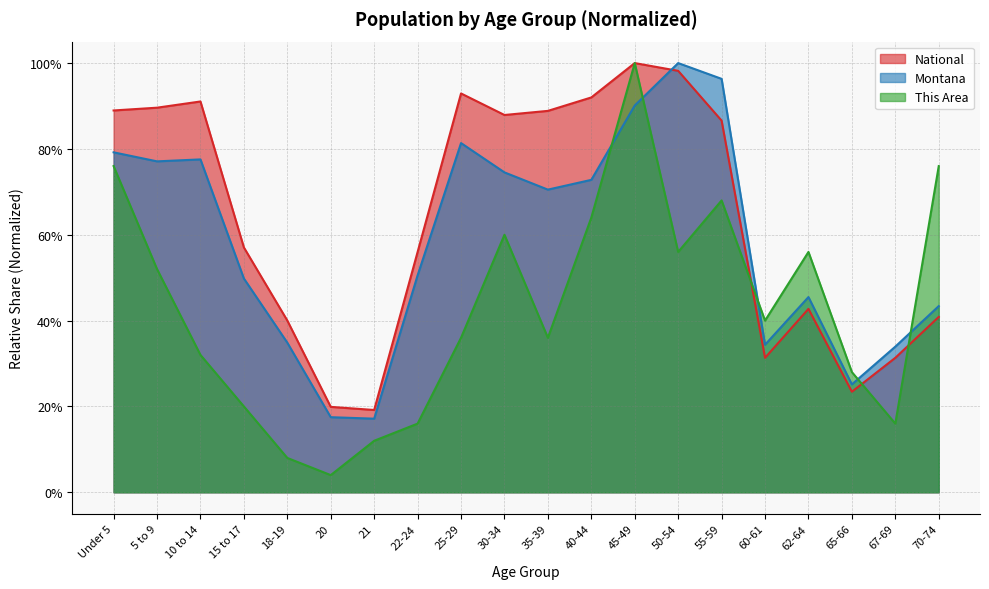

Reading left to right, list all the values displayed in this chart.

This Area: Under 5=0.8	5 to 9=0.5	10 to 14=0.3	15 to 17=0.2	18-19=0.1	20=0.0	21=0.1	22-24=0.2	25-29=0.4	30-34=0.6	35-39=0.4	40-44=0.6	45-49=1.0	50-54=0.6	55-59=0.7	60-61=0.4	62-64=0.6	65-66=0.3	67-69=0.2	70-74=0.8
Montana: Under 5=0.8	5 to 9=0.8	10 to 14=0.8	15 to 17=0.5	18-19=0.3	20=0.2	21=0.2	22-24=0.5	25-29=0.8	30-34=0.7	35-39=0.7	40-44=0.7	45-49=0.9	50-54=1.0	55-59=1.0	60-61=0.3	62-64=0.5	65-66=0.3	67-69=0.3	70-74=0.4
National: Under 5=0.9	5 to 9=0.9	10 to 14=0.9	15 to 17=0.6	18-19=0.4	20=0.2	21=0.2	22-24=0.6	25-29=0.9	30-34=0.9	35-39=0.9	40-44=0.9	45-49=1.0	50-54=1.0	55-59=0.9	60-61=0.3	62-64=0.4	65-66=0.2	67-69=0.3	70-74=0.4